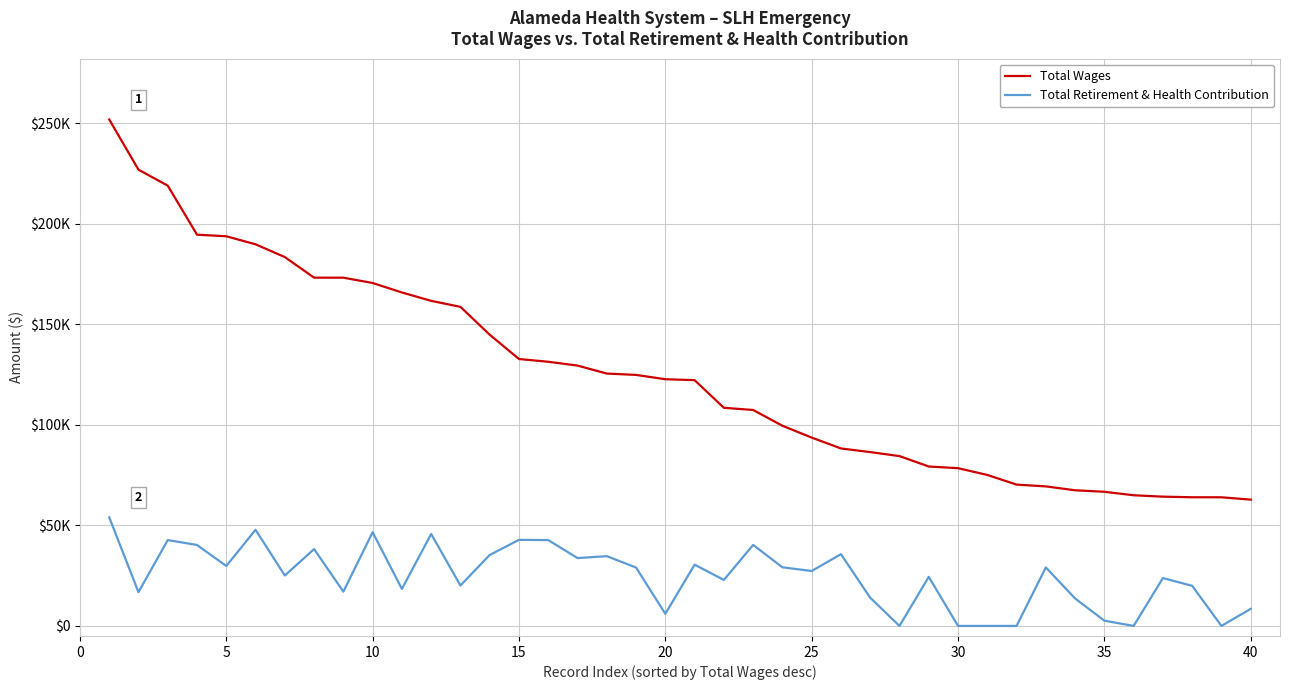

True or false: Total Retirement & Health Contribution has more than 2 interior local peaks.

True